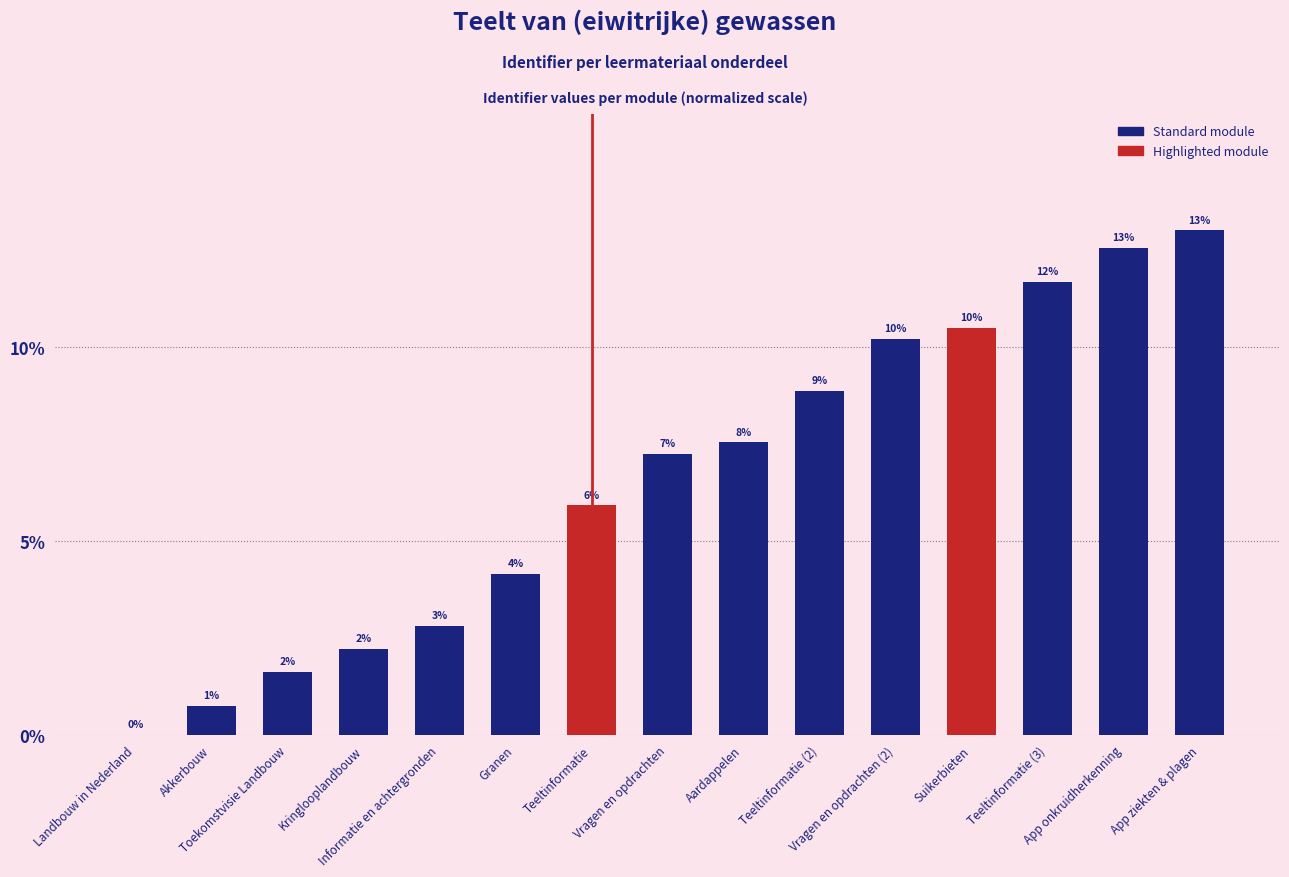

Are the bars horizontal?

No